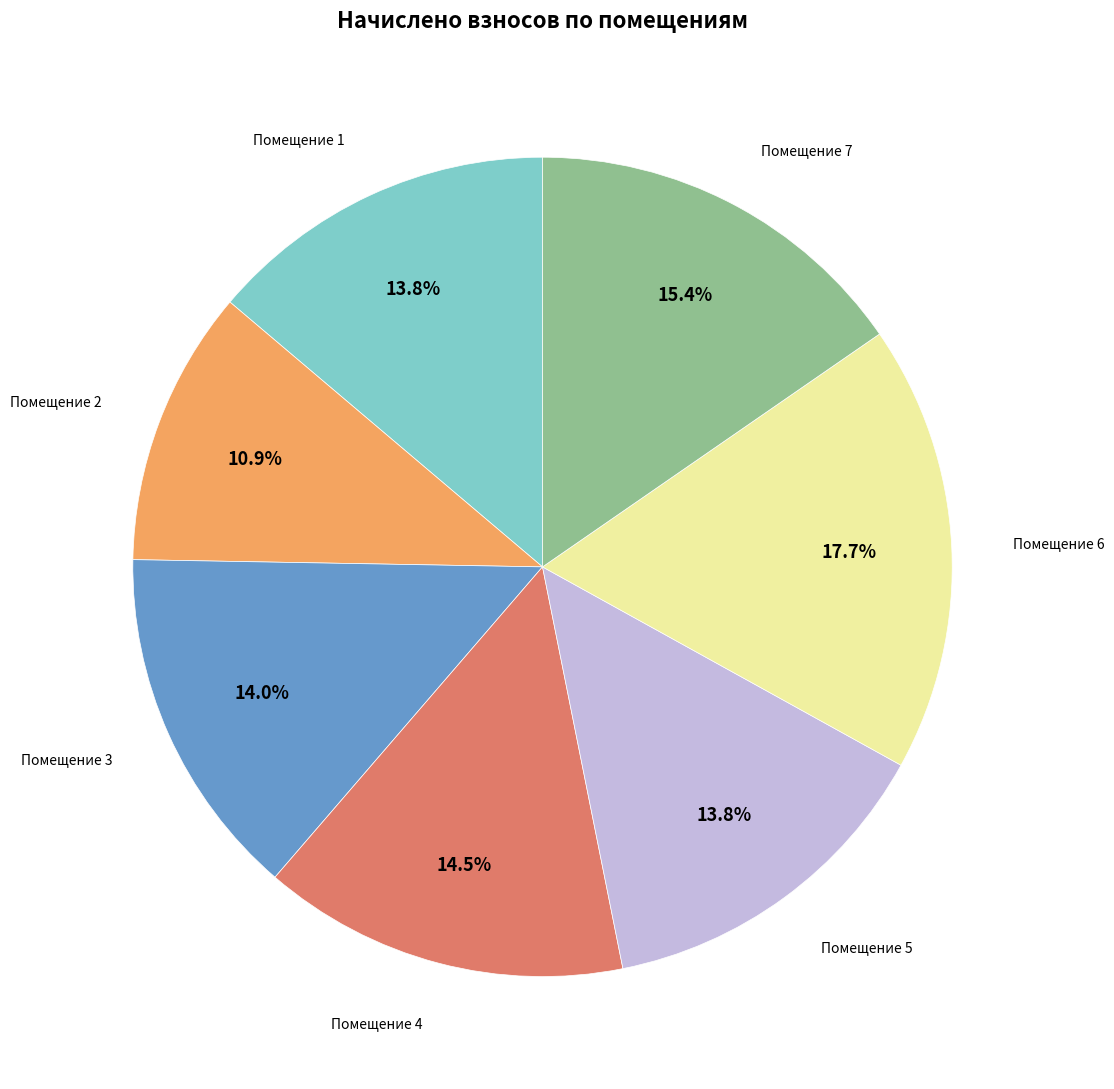

Is there any slice that represents more than half of the pie?

No